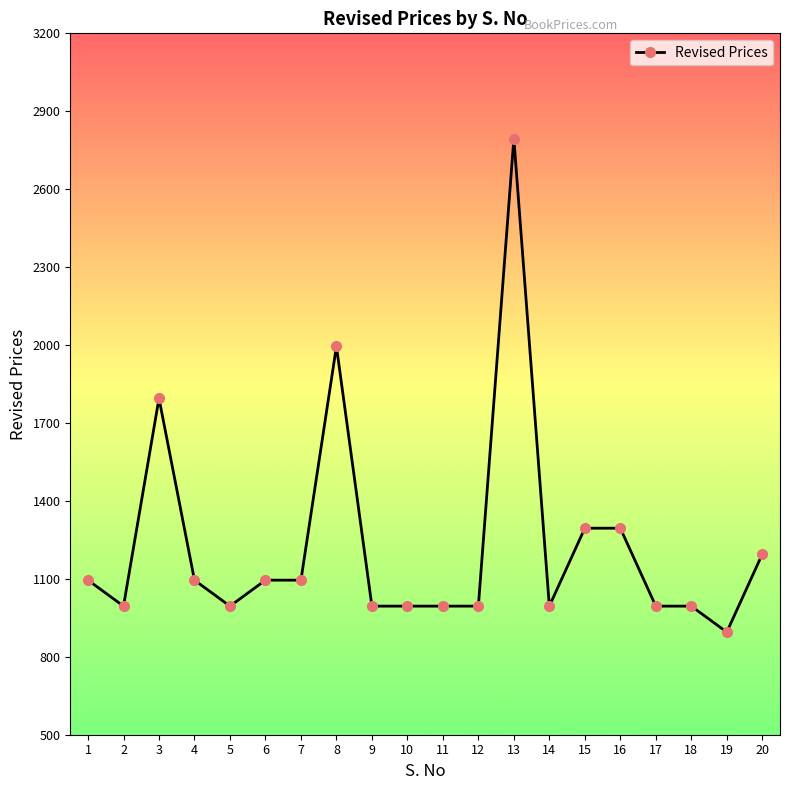

Is it true that the value at 16 is 1725?

False